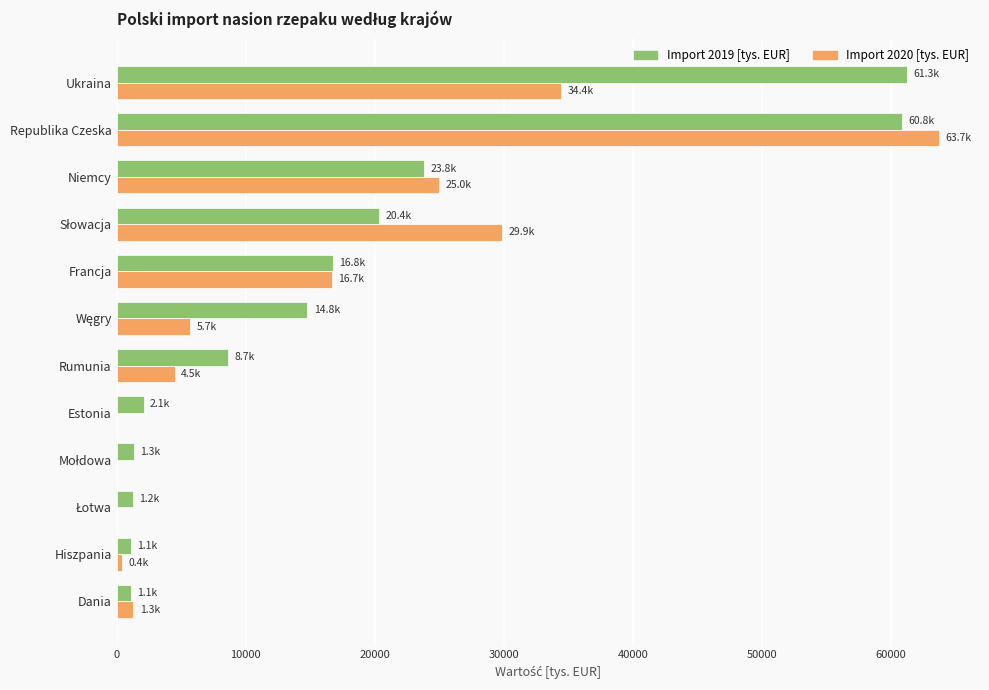

How many data points in Import 2020 [tys. EUR] are above 5691?

6